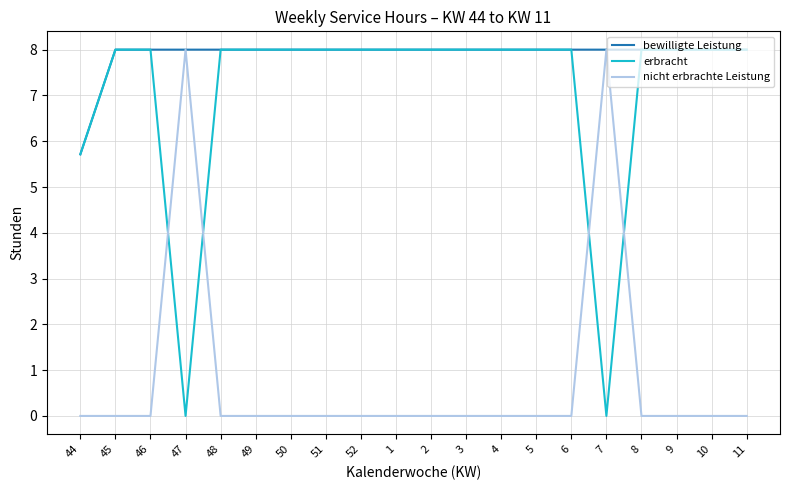

What is the maximum value shown in the chart?

8.0